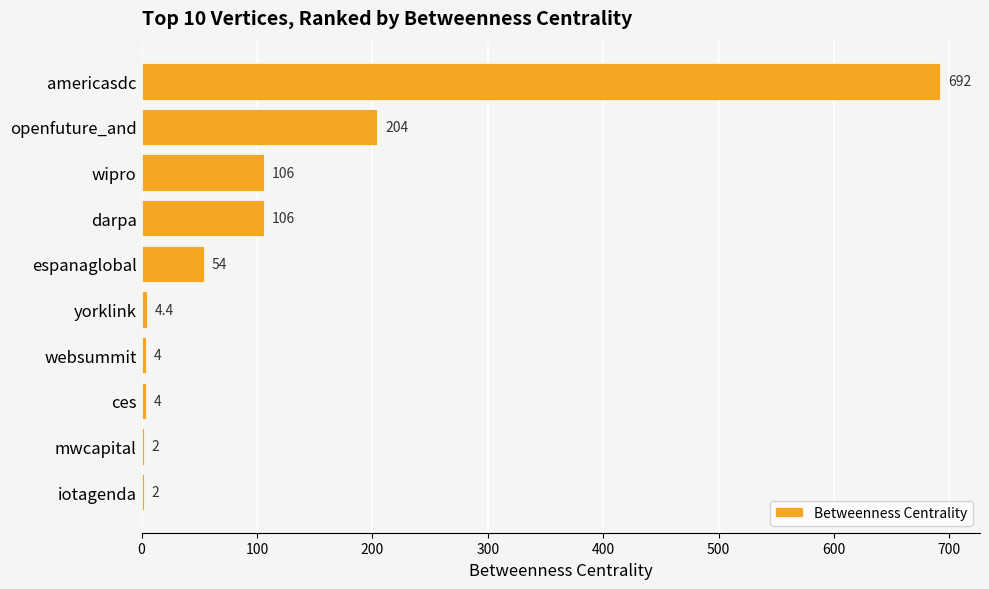

True or false: the data shows 692.0 at americasdc.

True